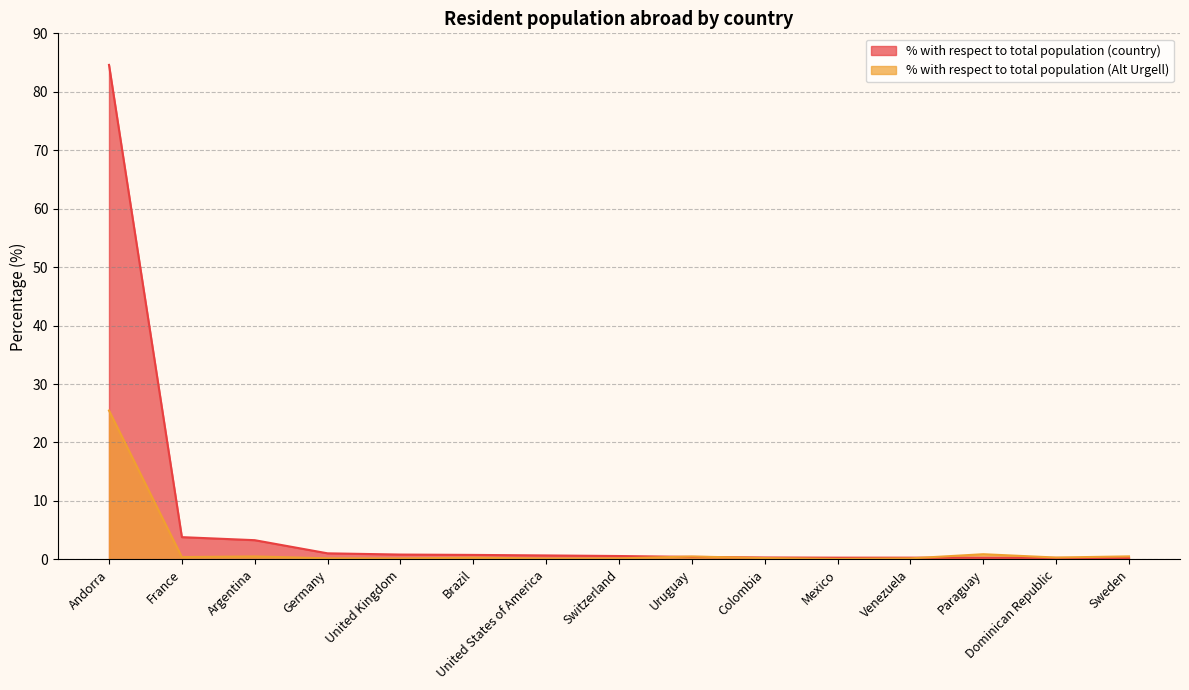

Is the value of % with respect to total population (country) at France greater than the value of % with respect to total population (Alt Urgell) at Brazil?

Yes